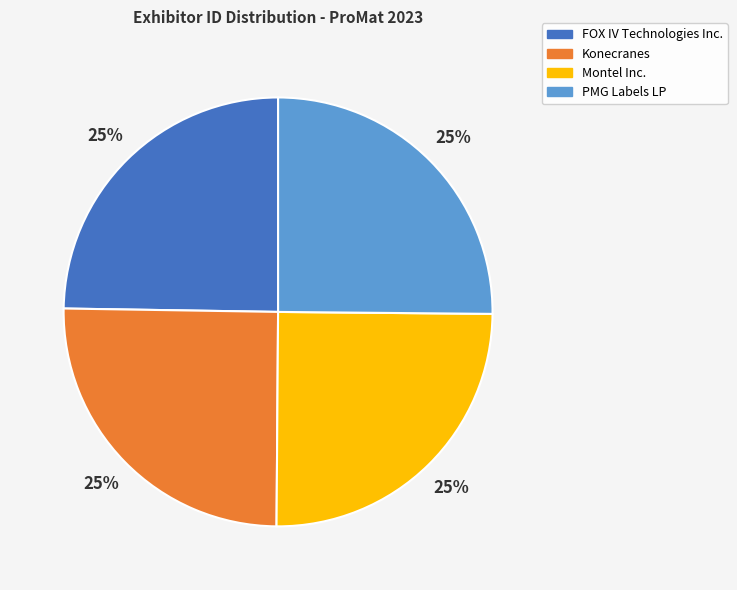

Does any single category account for the majority?

No